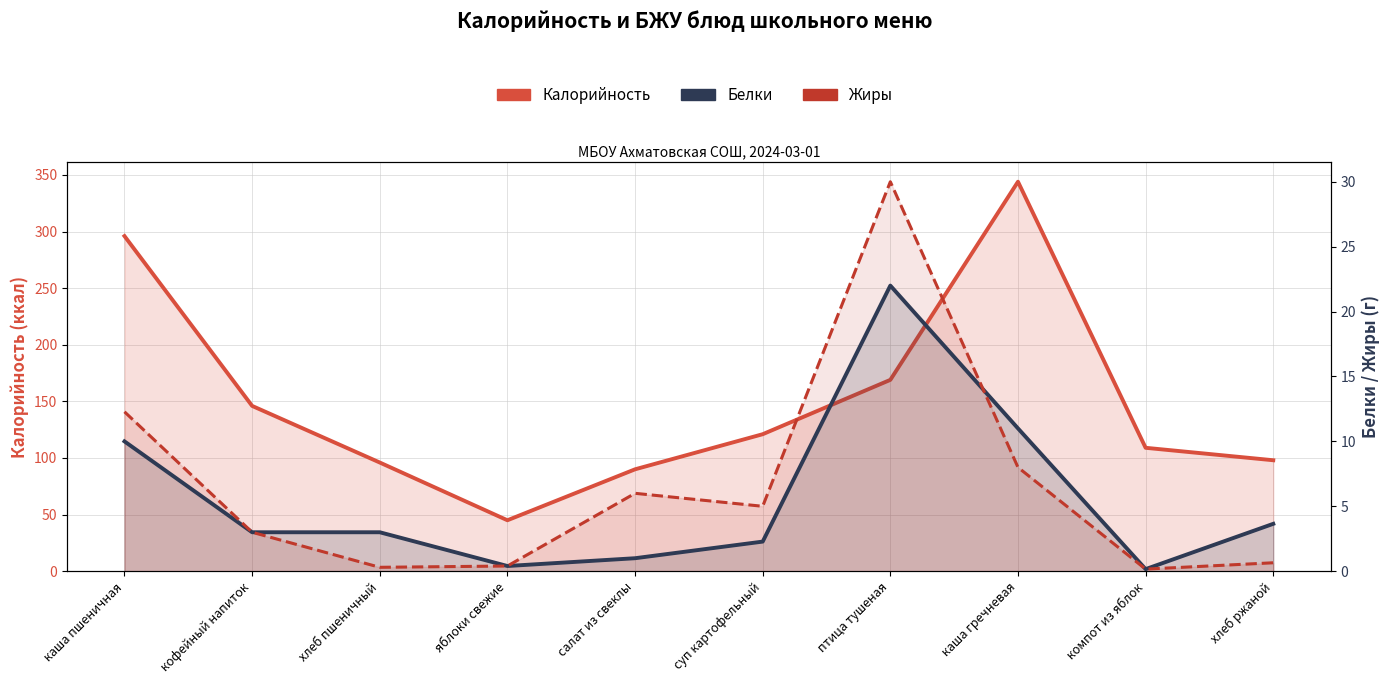

Where does the Калорийность series first go above 121?

каша пшеничная